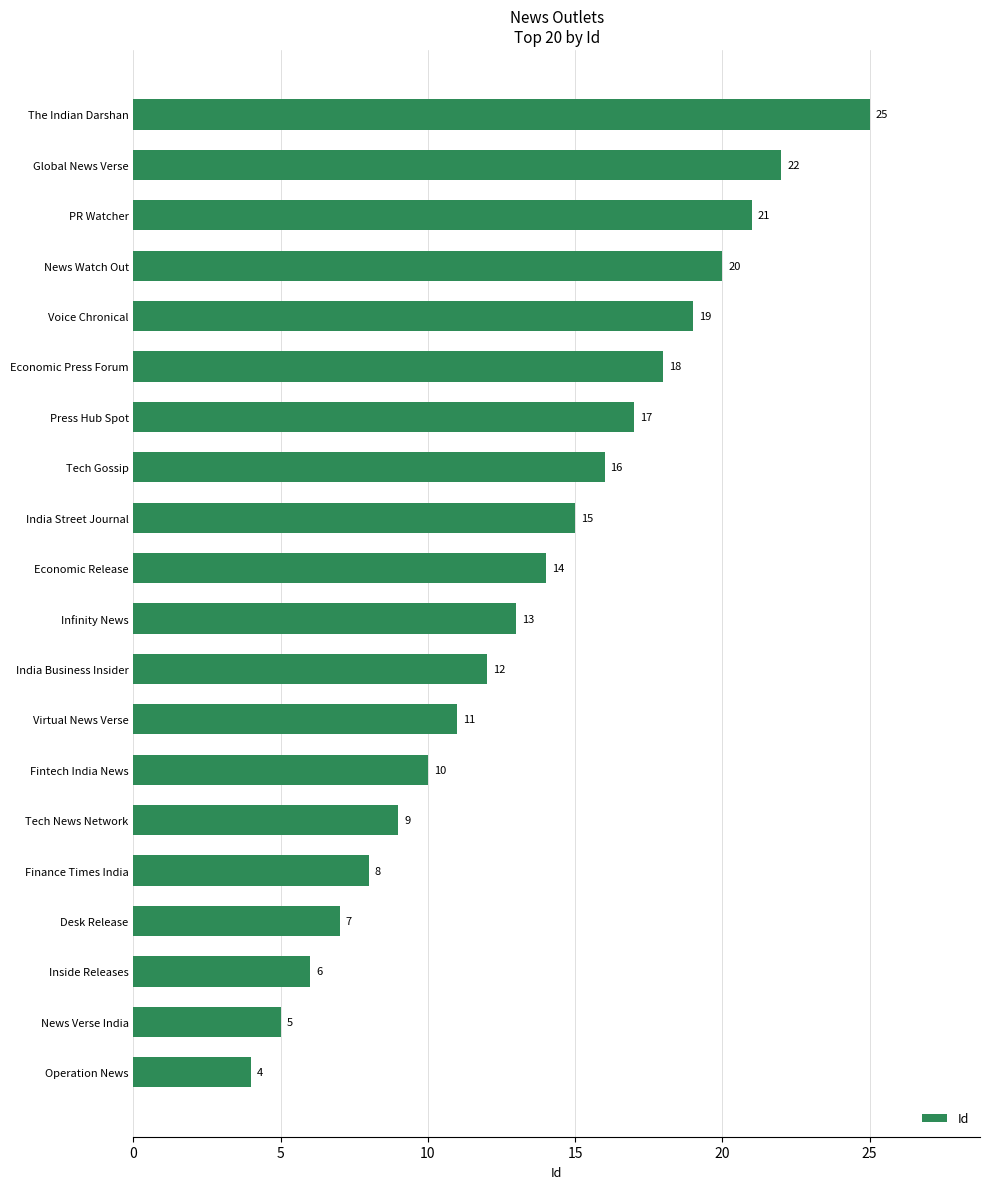

What is the change in value from Global News Verse to The Indian Darshan?

+3